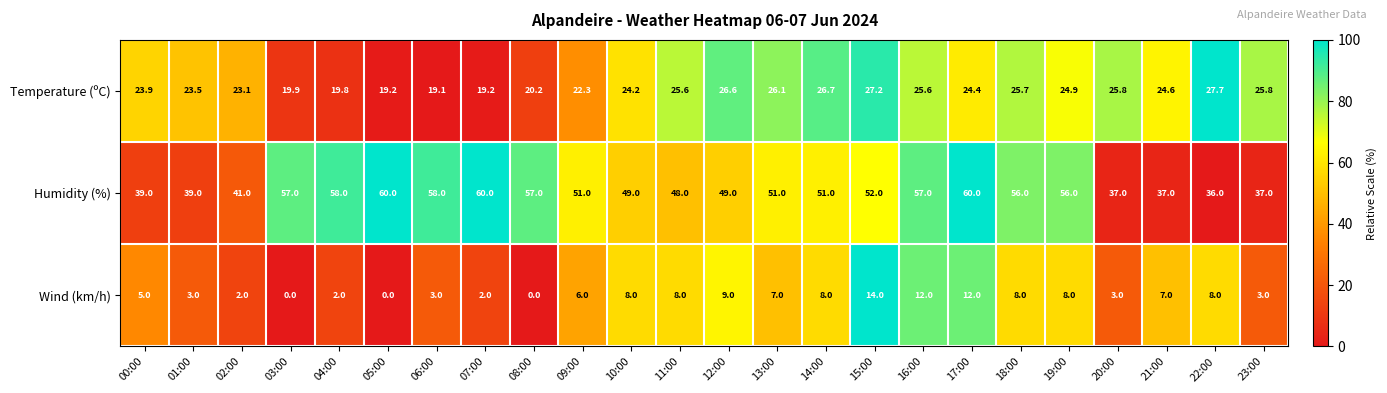

Which series has the largest range (max minus min)?

Humidity (%)